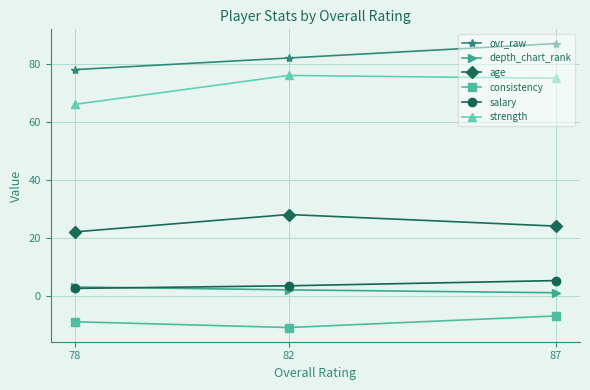

Which has a higher value, 87 or 82?

87